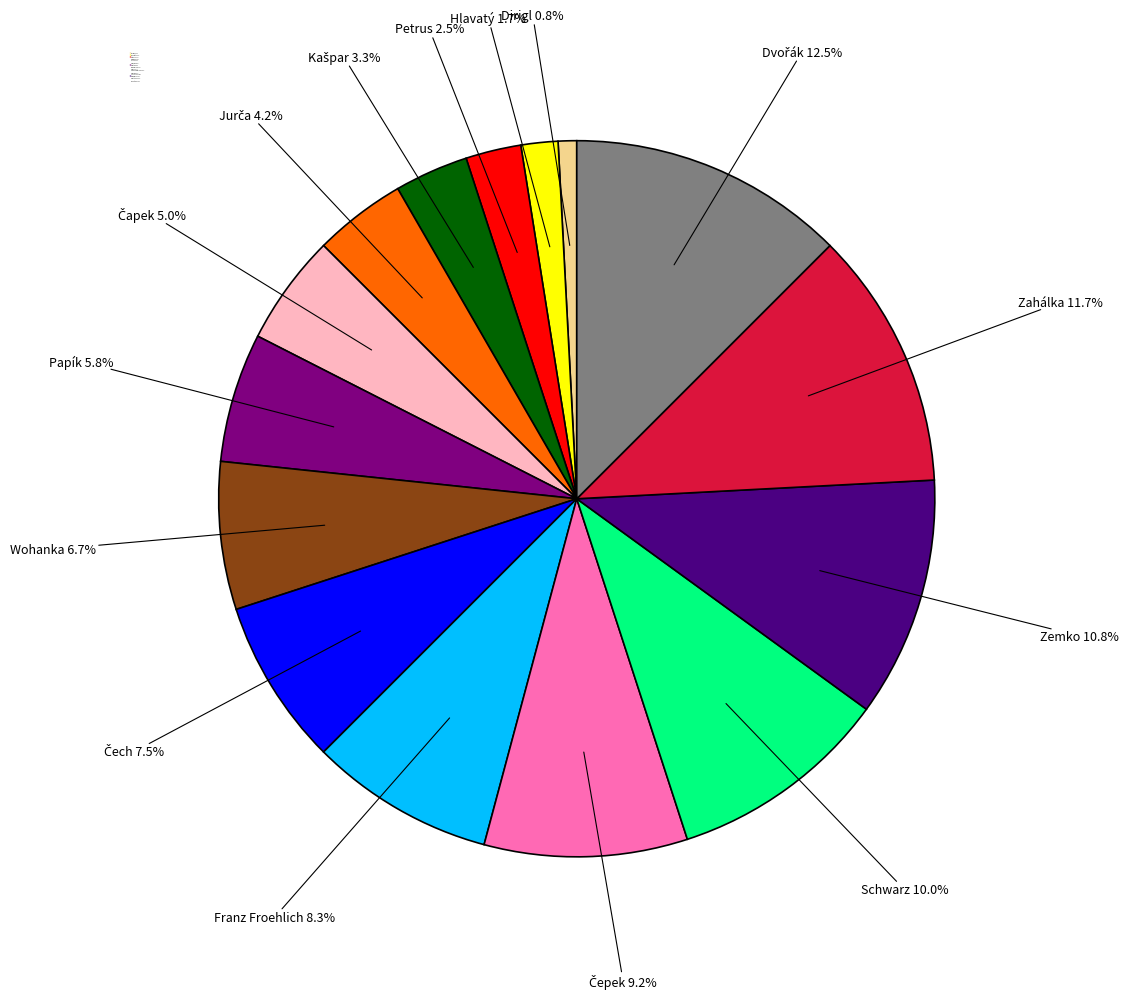

How many slices are in this pie chart?

15